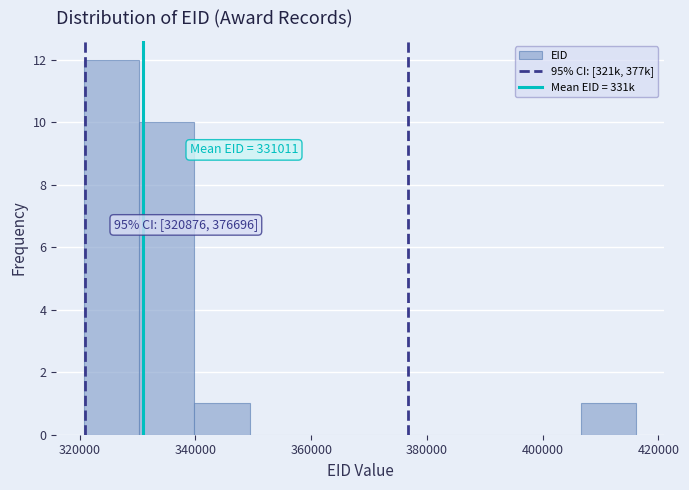

Which range on the x-axis has the tallest bar?

320000 to 330000